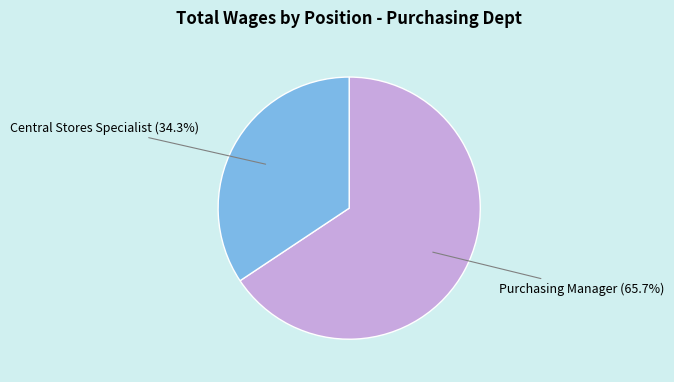

To the nearest percent, what is the average slice percentage?

50%